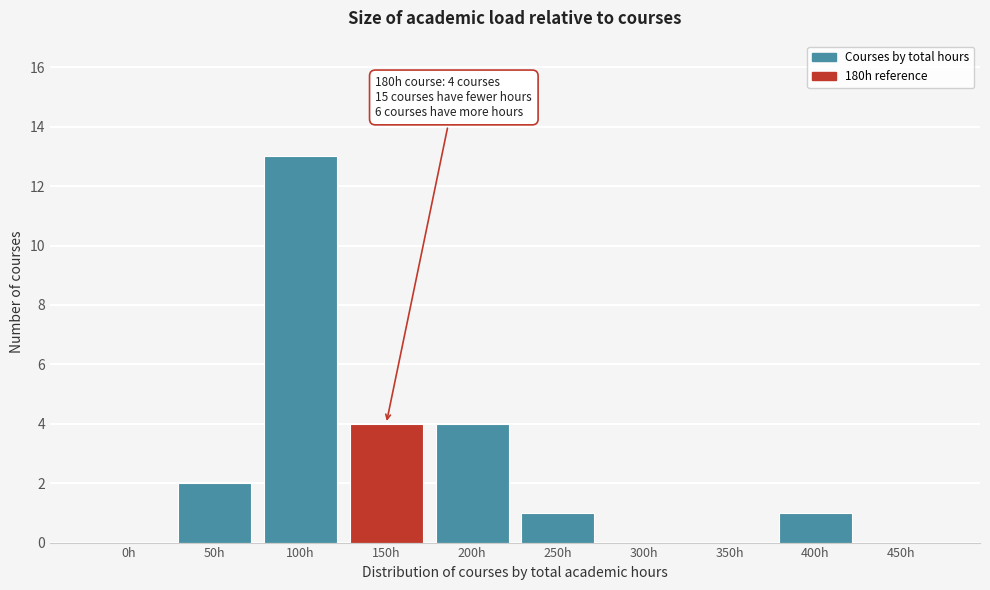

Reading right to left, list all the values displayed in this chart.

450h=0	400h=1	350h=0	300h=0	250h=1	200h=4	150h=4	100h=13	50h=2	0h=0